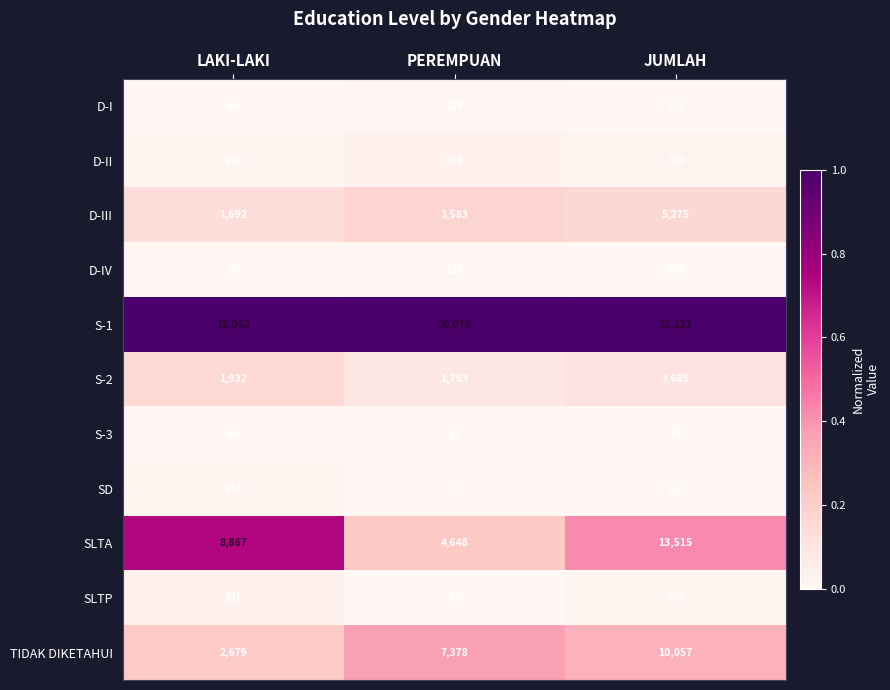

True or false: S-1 has a value of 12052 at LAKI-LAKI.

True